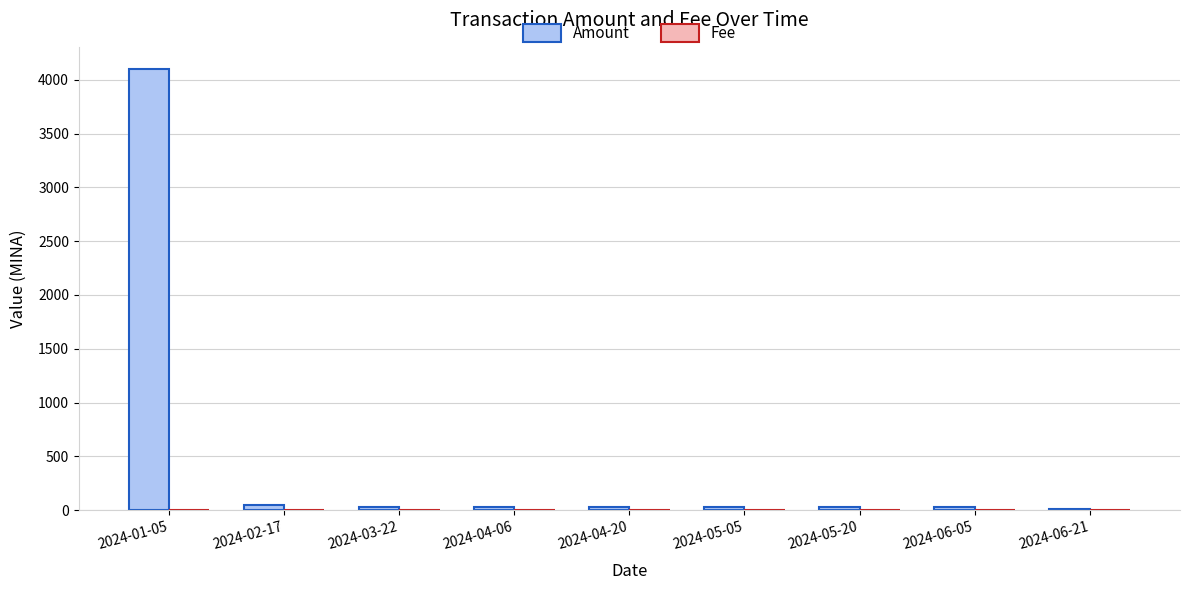

At which category is the sum across all series the highest?

2024-01-05